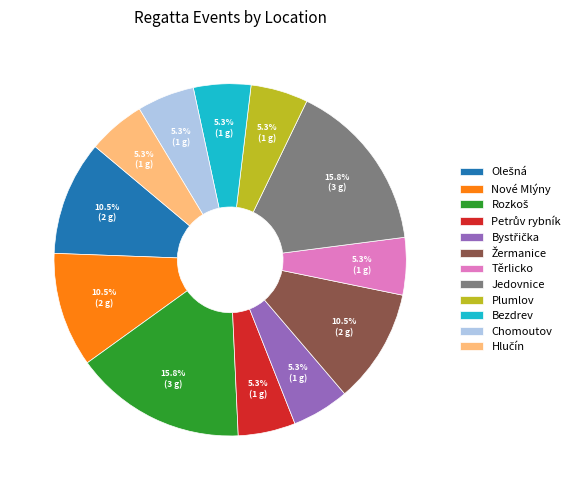

Does Těrlicko represent more than half of the total?

No